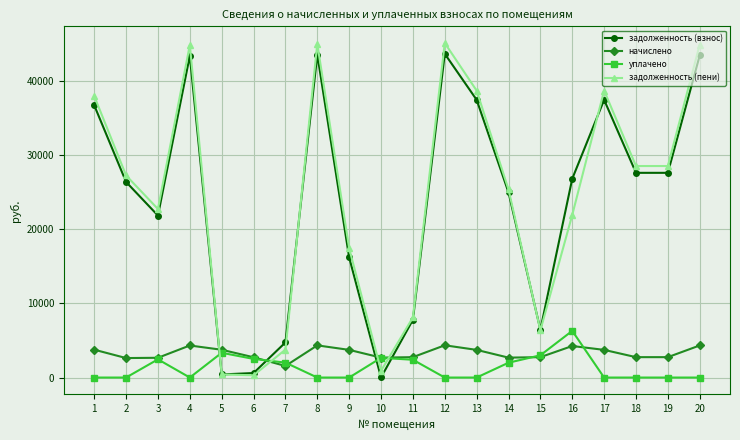

Where is задолженность (пени) nearest to the value 22697?

3